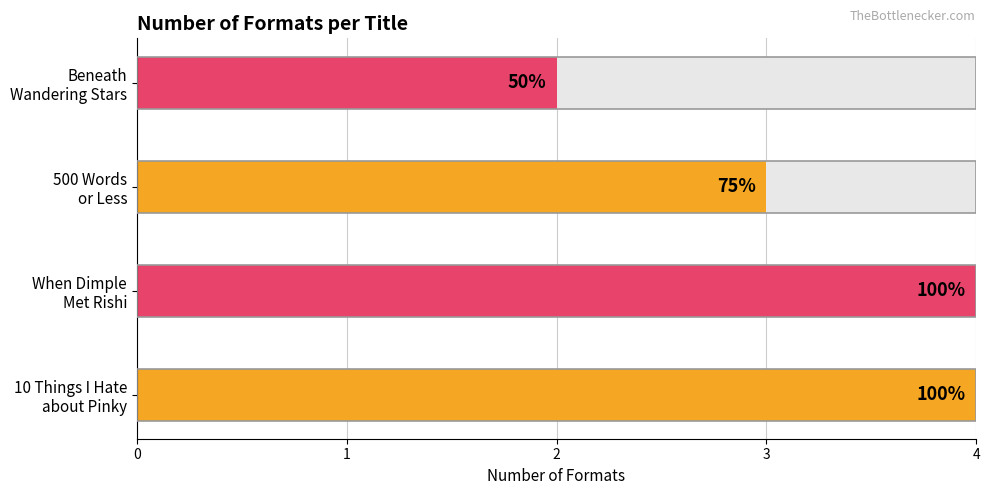

At which category does the chart reach its peak across all series?

Sandhya Menon (10 Things I Hate about Pinky)